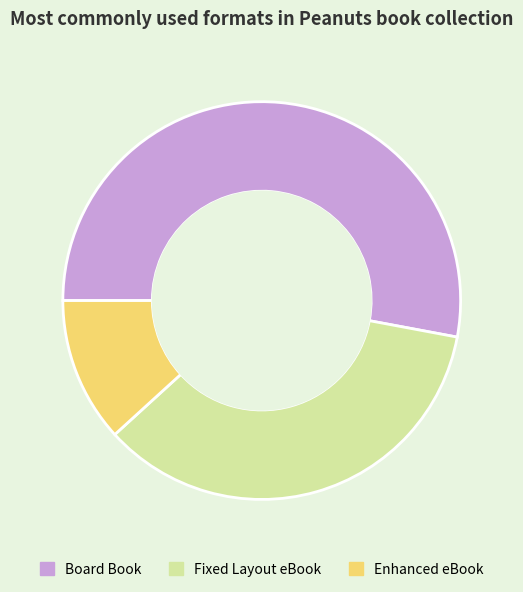

Is there any slice that represents more than half of the pie?

Yes